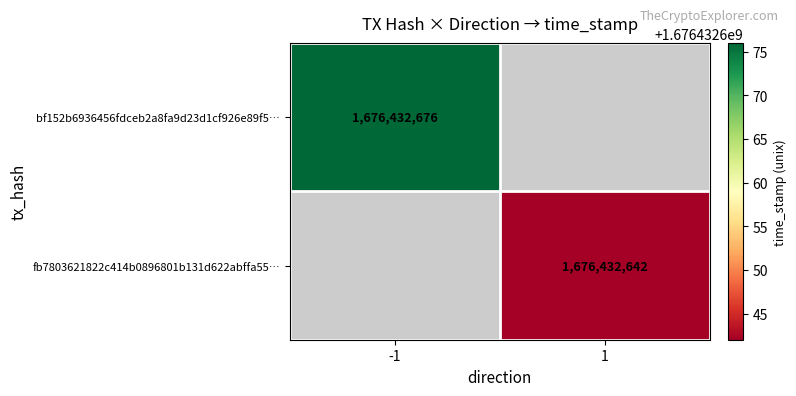

Read the fb7803621822c414b0896801b131d622abffa55 value at 1.

1676432642